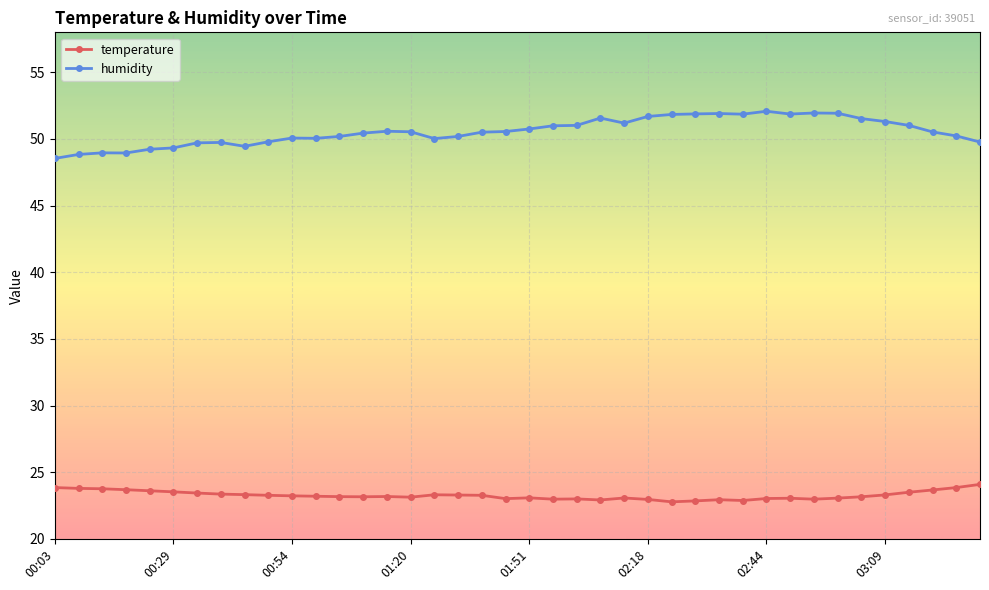

True or false: temperature has more than 0 points higher than both neighbors.

True